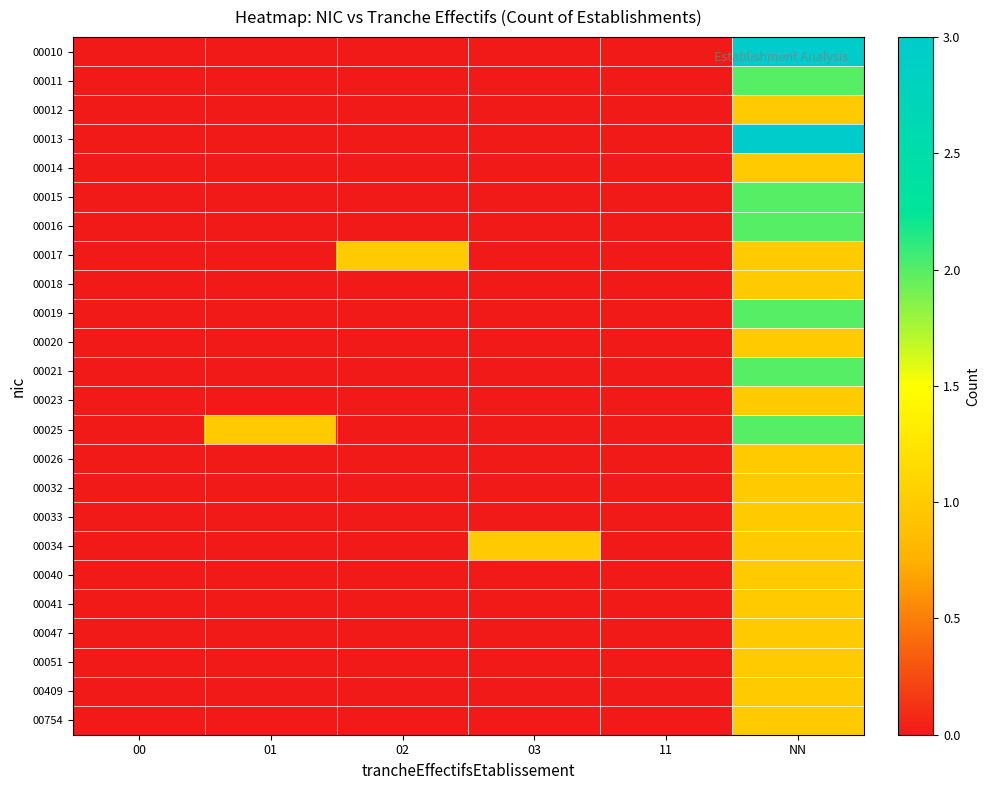

Reading left to right, transcribe all the data shown in this chart.

00010: 00=0	01=0	02=0	03=0	11=0	NN=3
00011: 00=0	01=0	02=0	03=0	11=0	NN=2
00012: 00=0	01=0	02=0	03=0	11=0	NN=1
00013: 00=0	01=0	02=0	03=0	11=0	NN=3
00014: 00=0	01=0	02=0	03=0	11=0	NN=1
00015: 00=0	01=0	02=0	03=0	11=0	NN=2
00016: 00=0	01=0	02=0	03=0	11=0	NN=2
00017: 00=0	01=0	02=1	03=0	11=0	NN=1
00018: 00=0	01=0	02=0	03=0	11=0	NN=1
00019: 00=0	01=0	02=0	03=0	11=0	NN=2
00020: 00=0	01=0	02=0	03=0	11=0	NN=1
00021: 00=0	01=0	02=0	03=0	11=0	NN=2
00023: 00=0	01=0	02=0	03=0	11=0	NN=1
00025: 00=0	01=1	02=0	03=0	11=0	NN=2
00026: 00=0	01=0	02=0	03=0	11=0	NN=1
00032: 00=0	01=0	02=0	03=0	11=0	NN=1
00033: 00=0	01=0	02=0	03=0	11=0	NN=1
00034: 00=0	01=0	02=0	03=1	11=0	NN=1
00040: 00=0	01=0	02=0	03=0	11=0	NN=1
00041: 00=0	01=0	02=0	03=0	11=0	NN=1
00047: 00=0	01=0	02=0	03=0	11=0	NN=1
00051: 00=0	01=0	02=0	03=0	11=0	NN=1
00409: 00=0	01=0	02=0	03=0	11=0	NN=1
00754: 00=0	01=0	02=0	03=0	11=0	NN=1